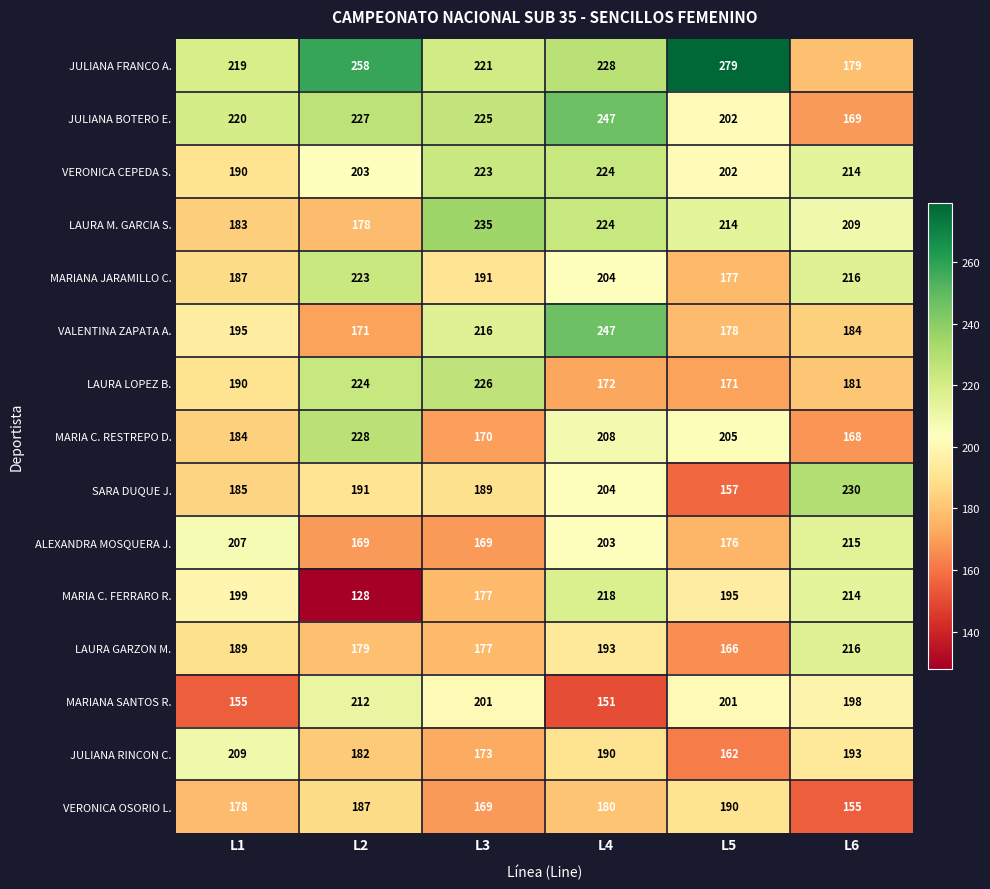

True or false: JULIANA FRANCO A. has a value of 424 at L5.

False